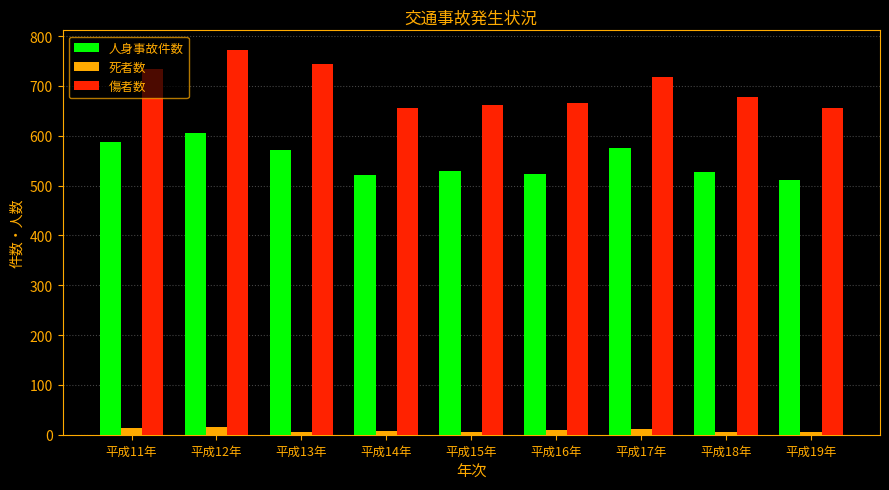

Are the bars horizontal?

No